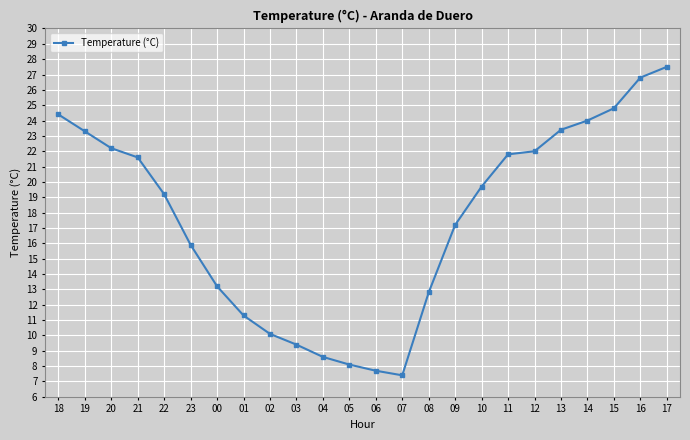

What is the change in value from 21 to 09?

-4.4